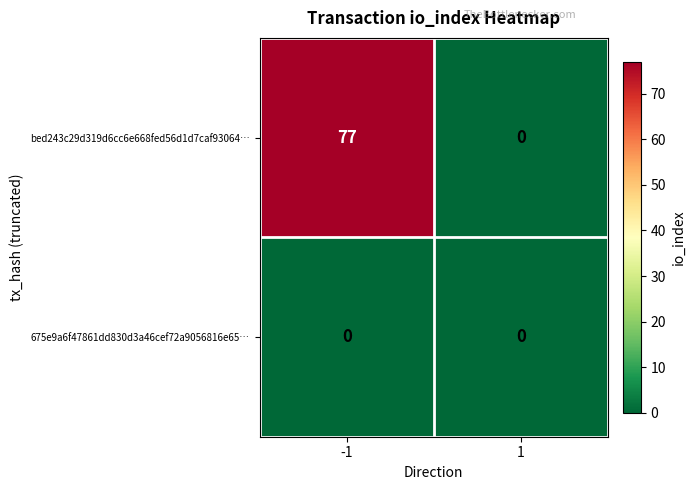

True or false: bed243c29d319d6cc6e668fed56d1d7caf93064… has a value of -36 at 1.

False